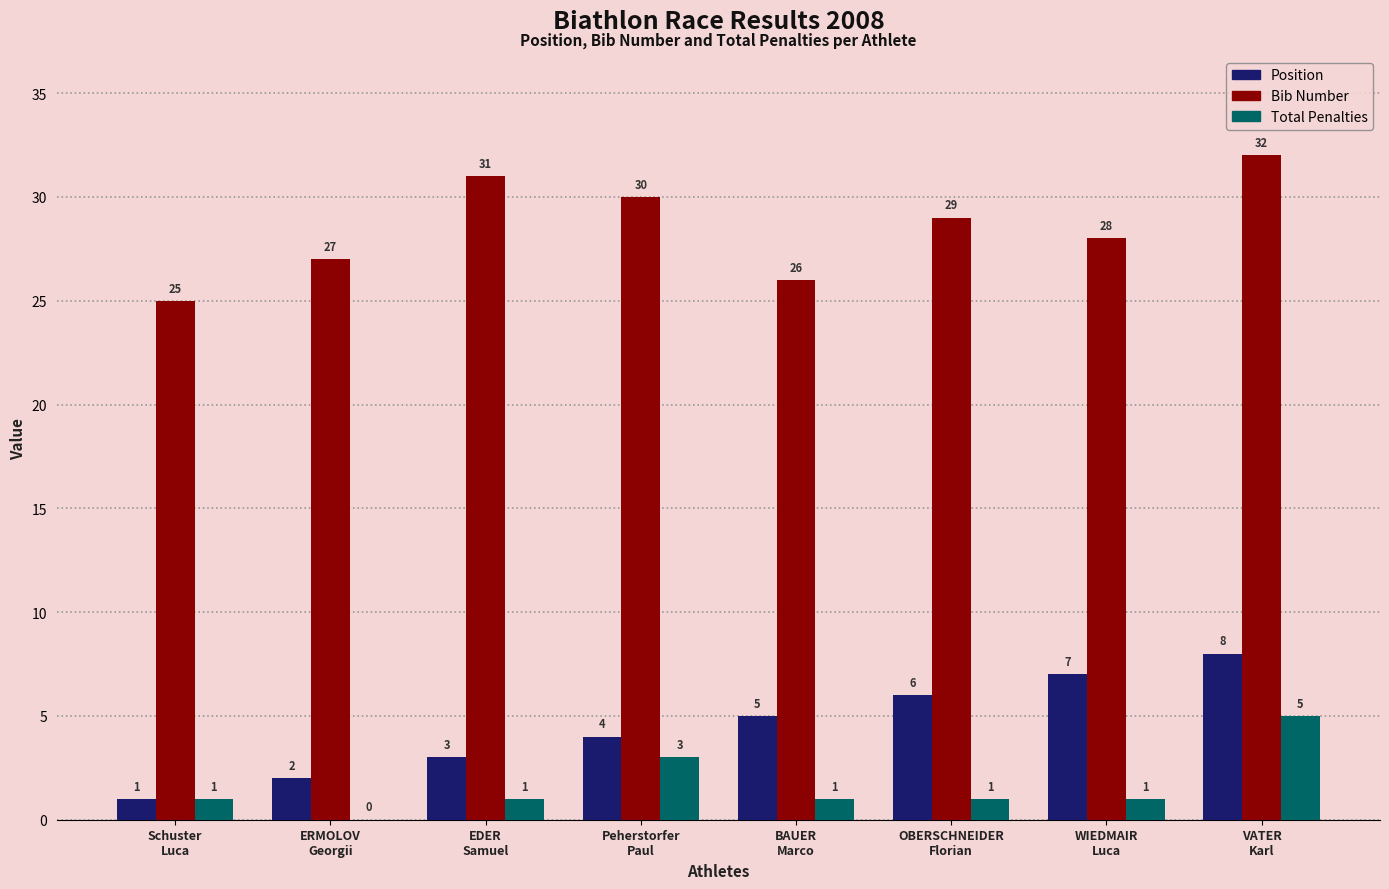

Are the bars grouped side by side (vs. stacked)?

Yes